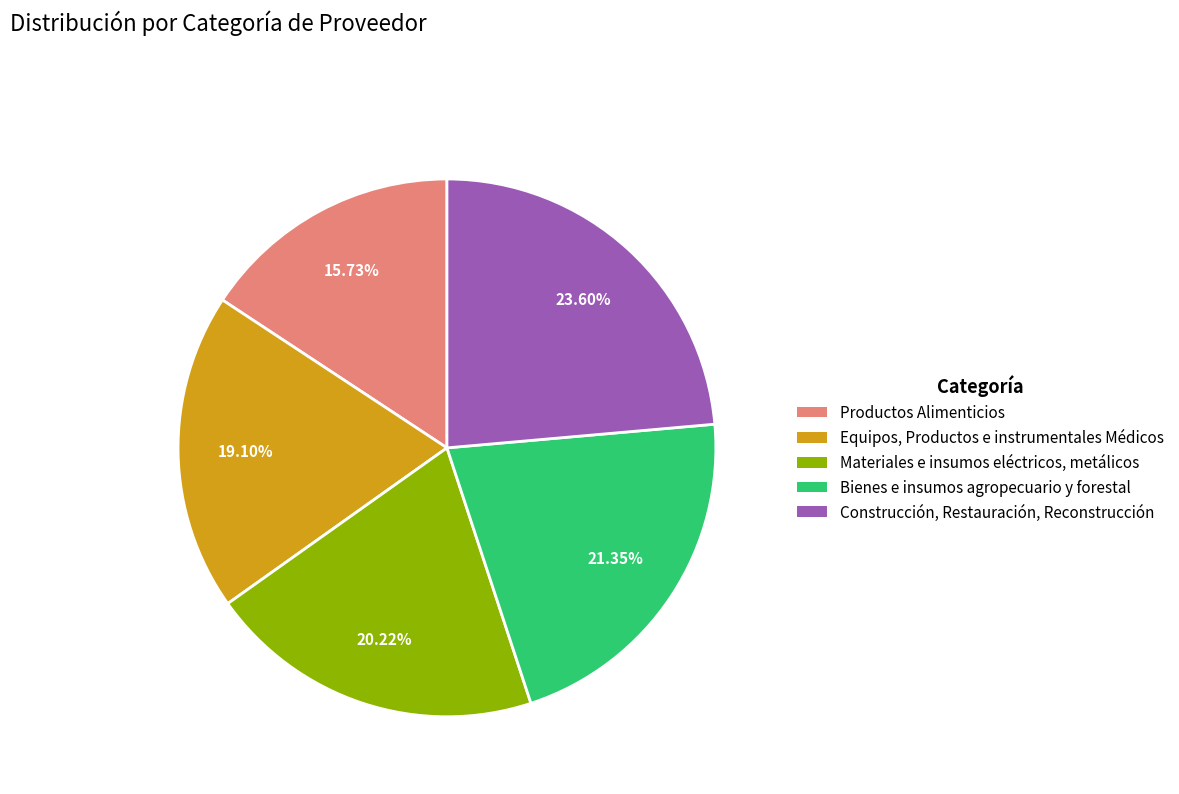

The Productos Alimenticios slice represents 16% of the pie. True or false?

True